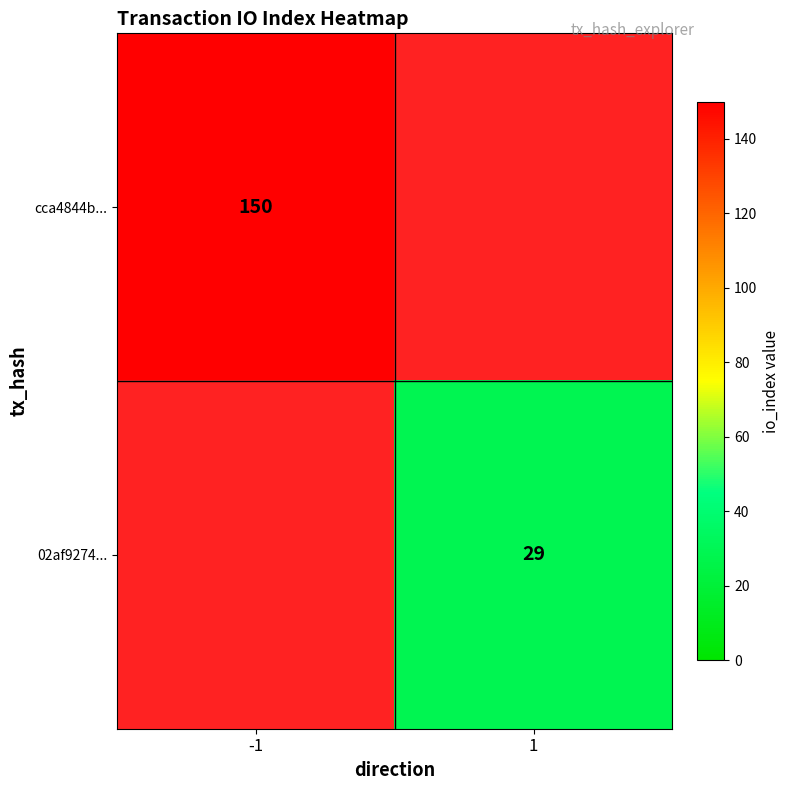

At which category does the chart reach its minimum across all series?

1